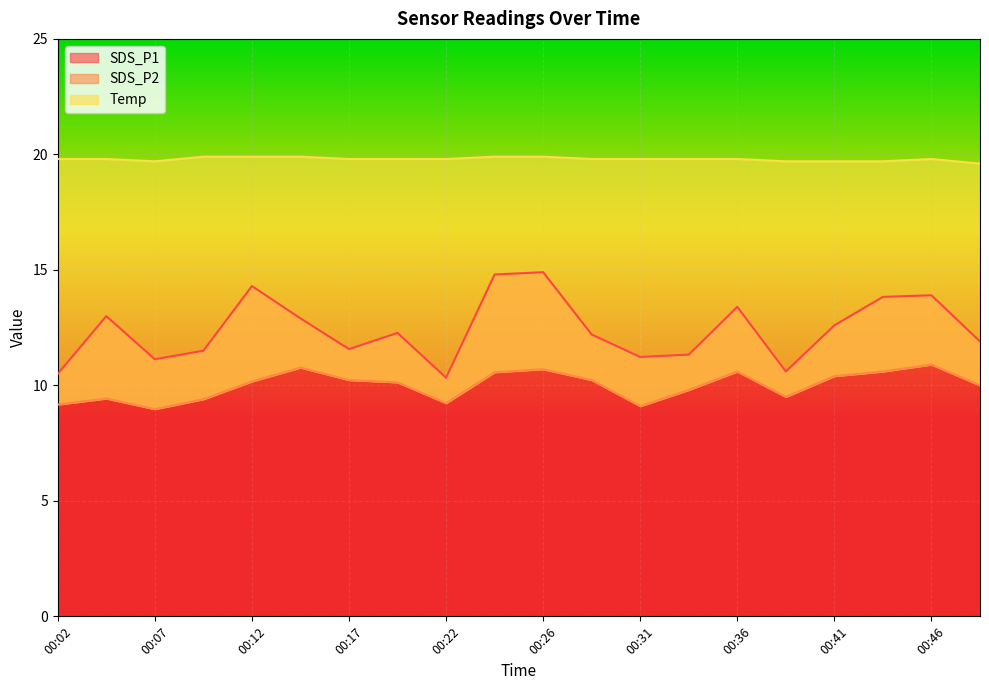

True or false: Temp and SDS_P2 intersect in this chart.

False